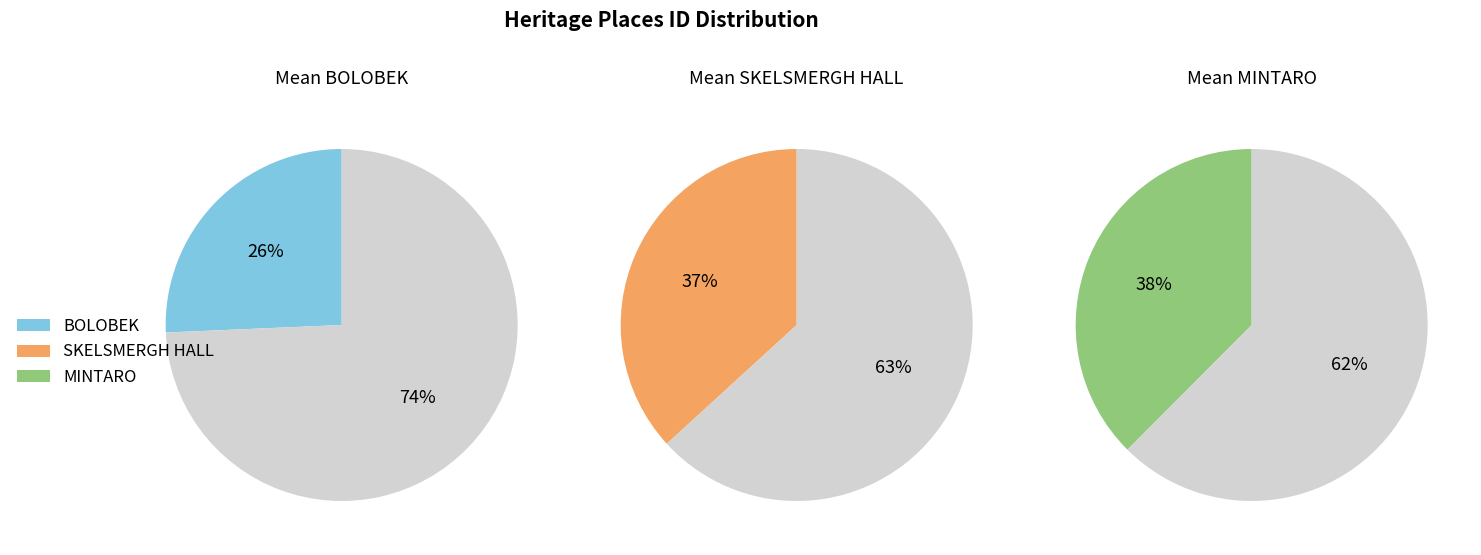

The BOLOBEK slice represents 34% of the pie. True or false?

False